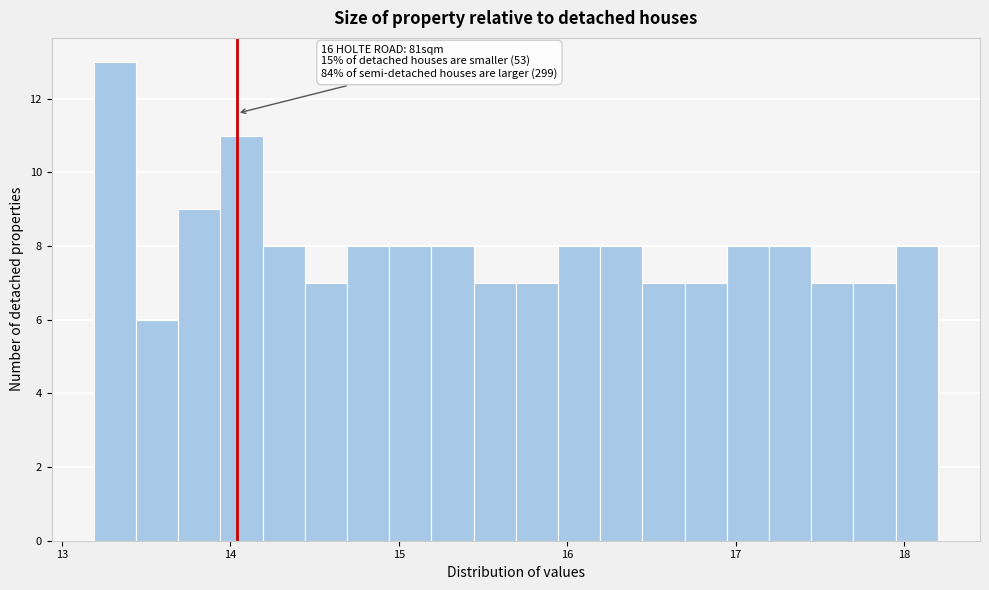

Around what value on the x-axis is the tallest bar? Give the approximate position of its centre, as read against the axis.

13.3